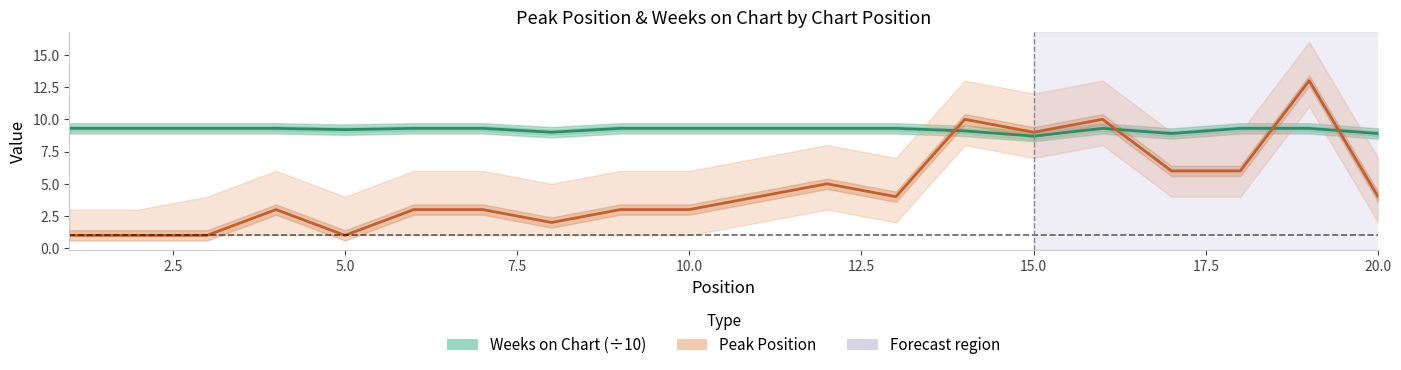

How many lines are shown in the chart?

2